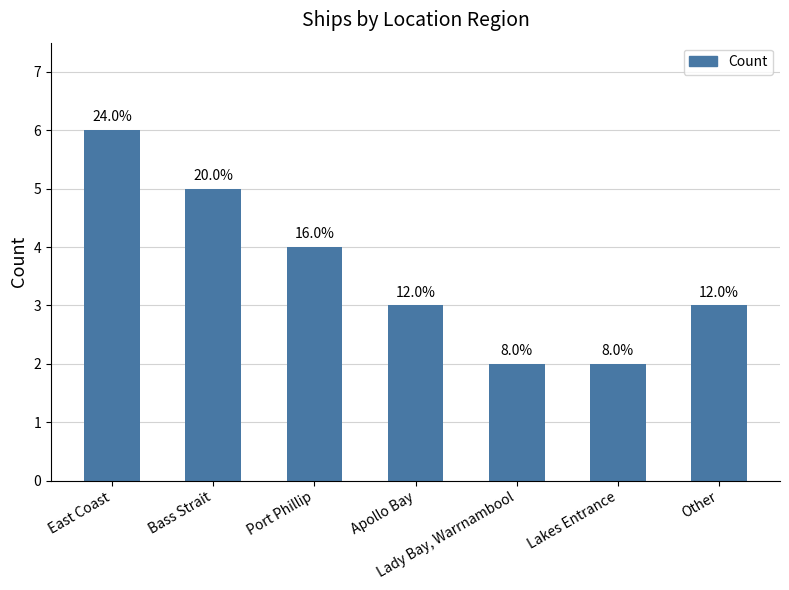

Between Port Phillip and Lady Bay, Warrnambool, which is larger?

Port Phillip